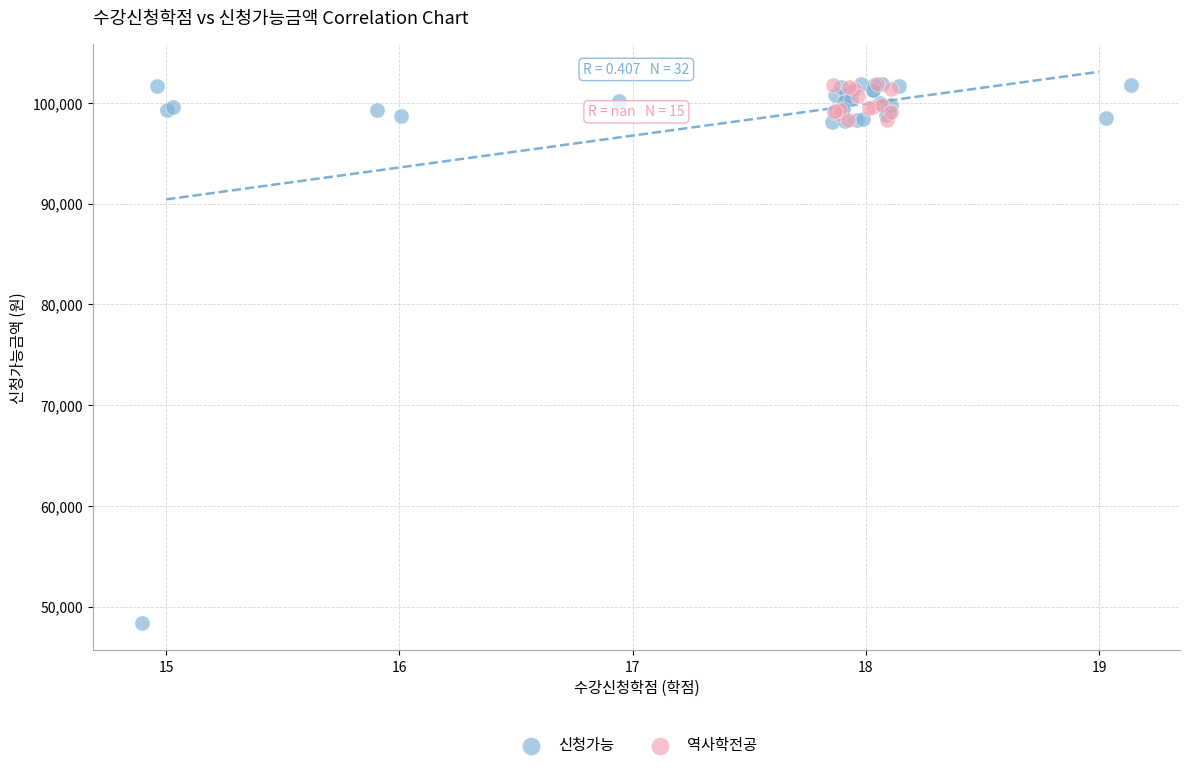

Which series has the widest spread of Y values?

신청가능